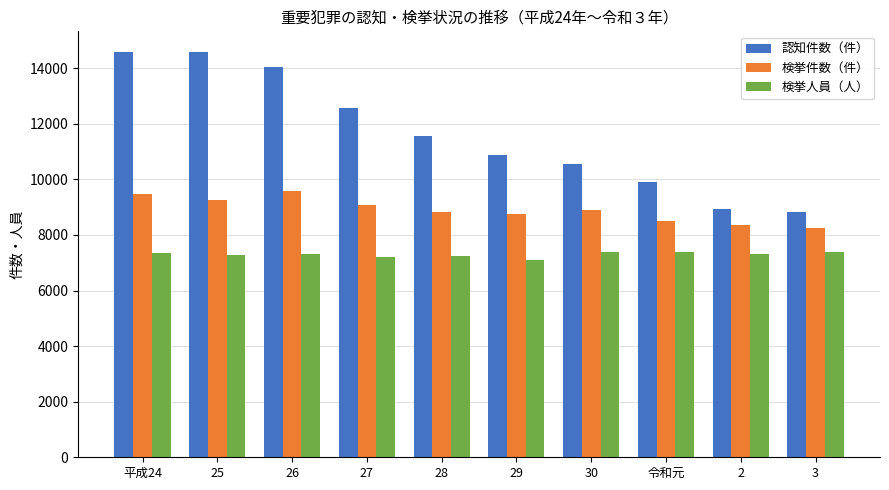

Which series changed the most between 27 and 29?

認知件数（件）